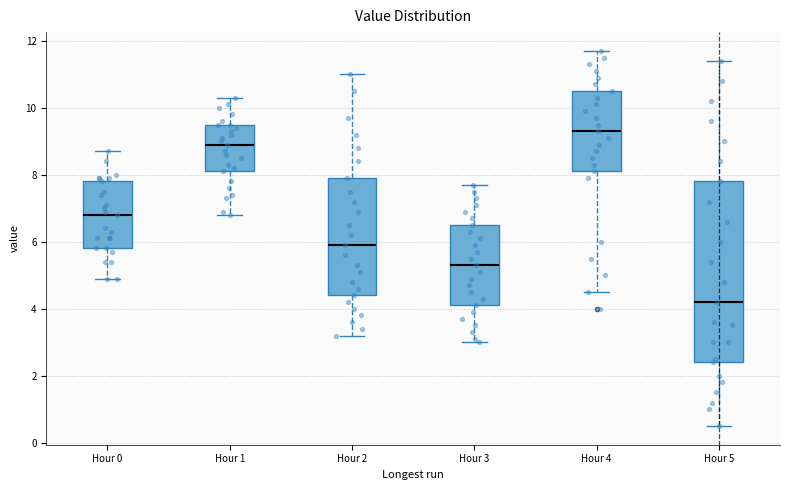

Reading left to right, read every box against the y-axis: the position of its median line, the range the box covers, and the ends of its whiskers. The values are not printed on the chart, so give them approximately, as read against the axis.

Hour 0: median 6.8, box 5.8 to 7.8, whiskers 5.0 to 8.8
Hour 1: median 9.0, box 8.2 to 9.6, whiskers 6.8 to 10.4
Hour 2: median 6.0, box 4.4 to 8.0, whiskers 3.2 to 11.0
Hour 3: median 5.4, box 4.2 to 6.6, whiskers 3.0 to 7.8
Hour 4: median 9.4, box 8.2 to 10.6, whiskers 4.6 to 11.8
Hour 5: median 4.2, box 2.4 to 7.8, whiskers 0.6 to 11.4